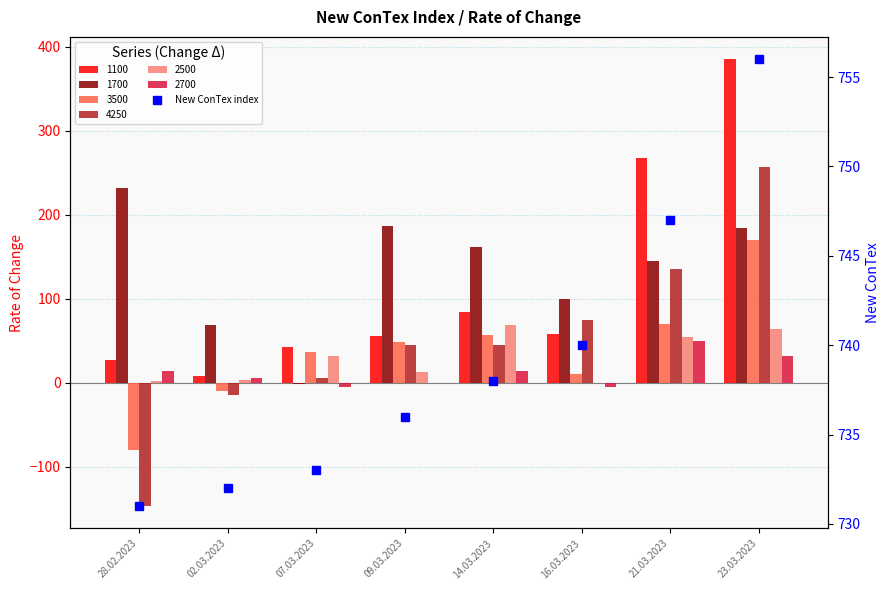

Rank the categories by value from highest to lowest.

23.03.2023, 21.03.2023, 16.03.2023, 14.03.2023, 09.03.2023, 07.03.2023, 02.03.2023, 28.02.2023